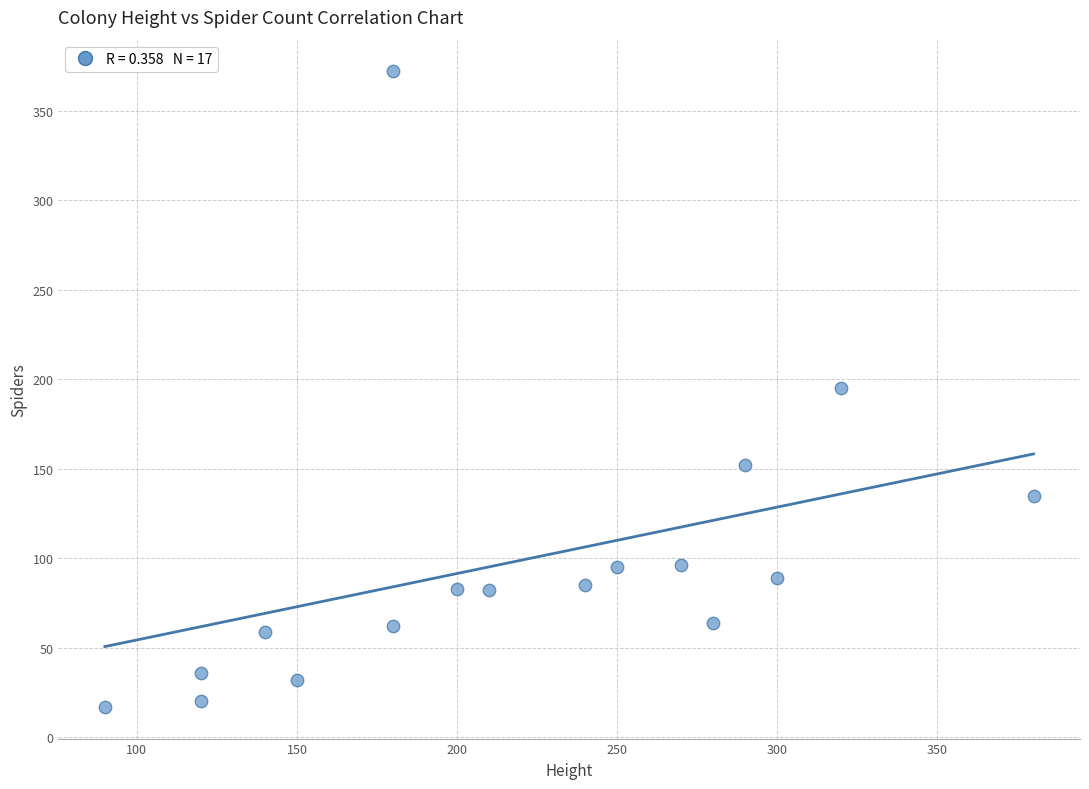

What is the range of X values (max minus min)?

290